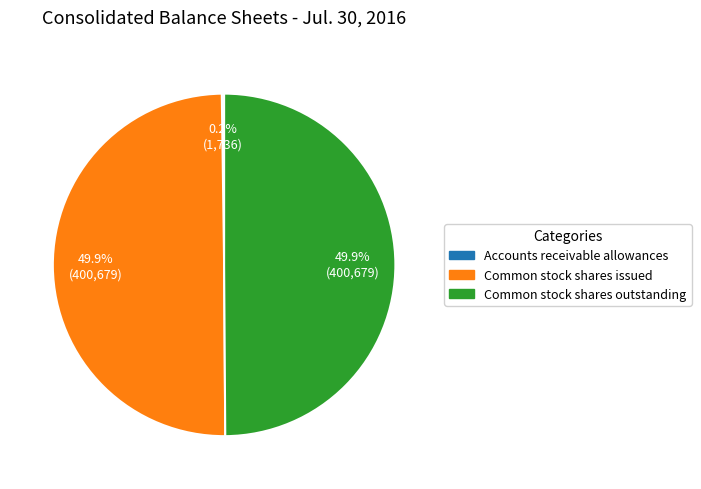

What percentage do Common stock shares issued and Common stock shares outstanding together represent?

99.8%